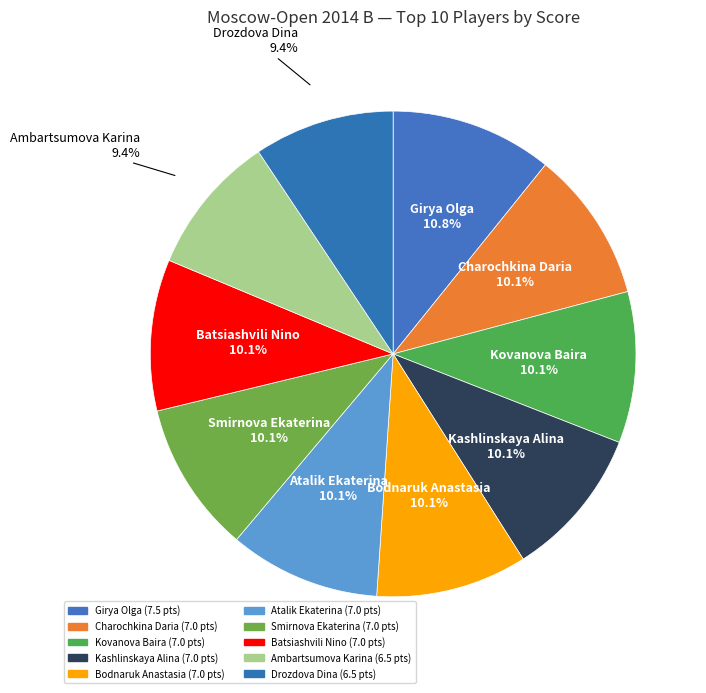

Count the number of slices in the pie.

10